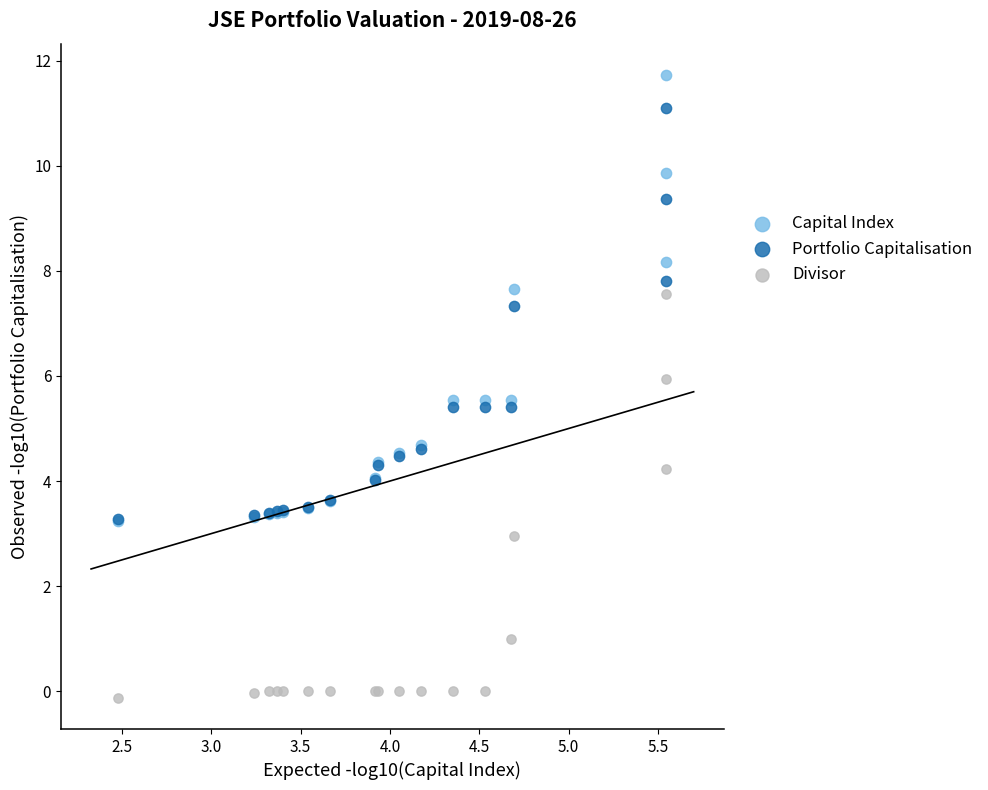

In the Capital Index series, what Y value is closest to 7?

7.7